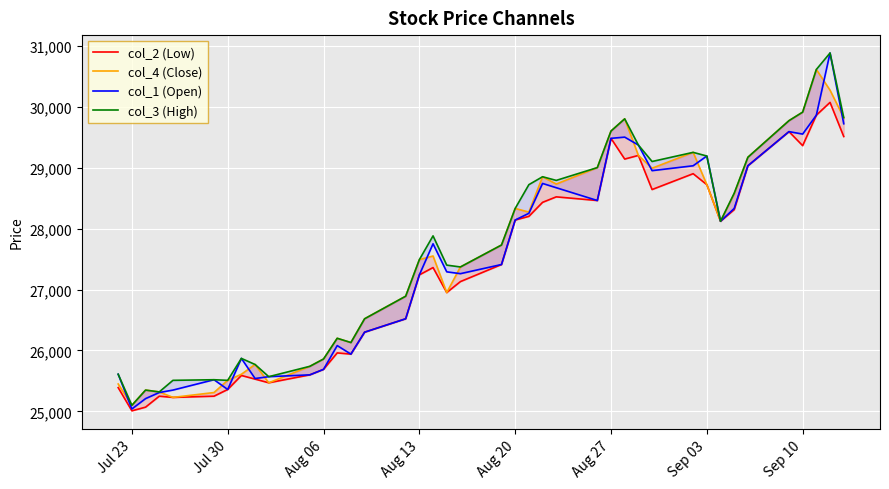

What is the difference between the highest and lowest values at Sep 10?

550